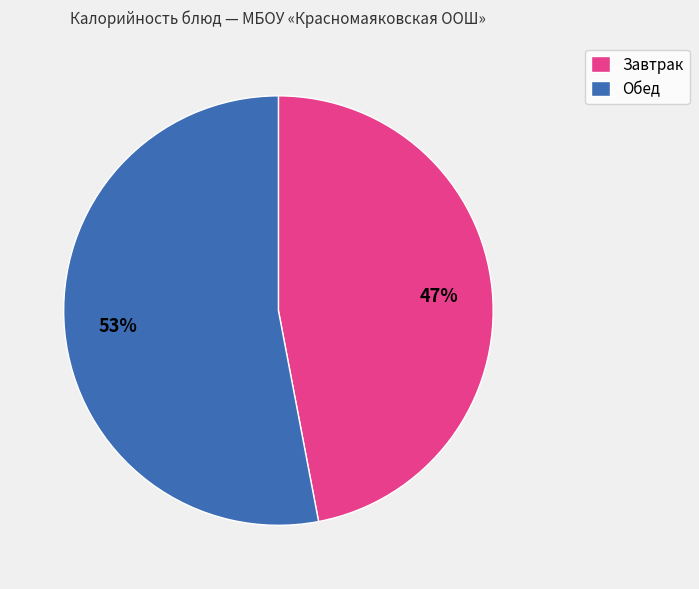

To the nearest percent, what is the average slice percentage?

50%